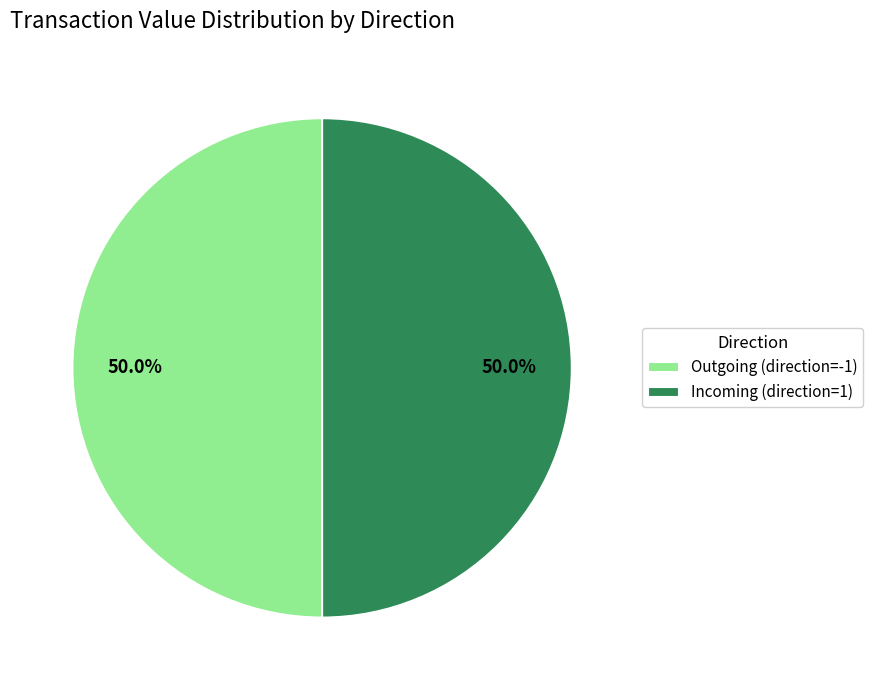

Approximately how many times larger is the value at Incoming (direction=1) compared to Outgoing (direction=-1)?

1.0